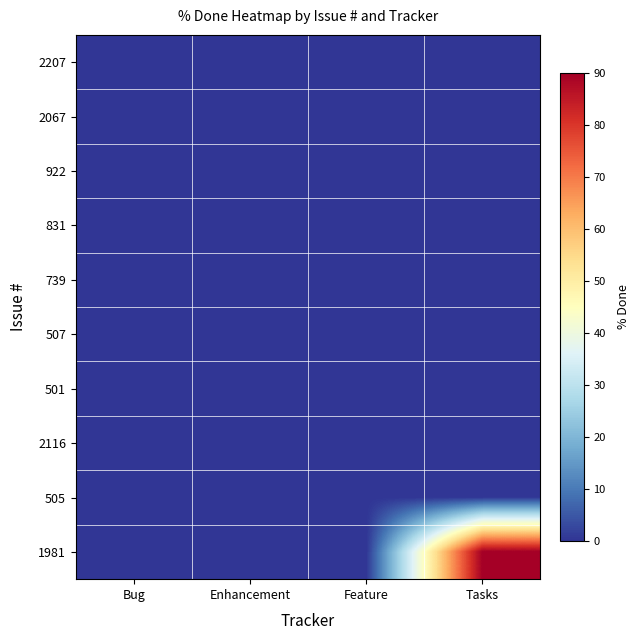

At which category is the sum across all series the highest?

Tasks